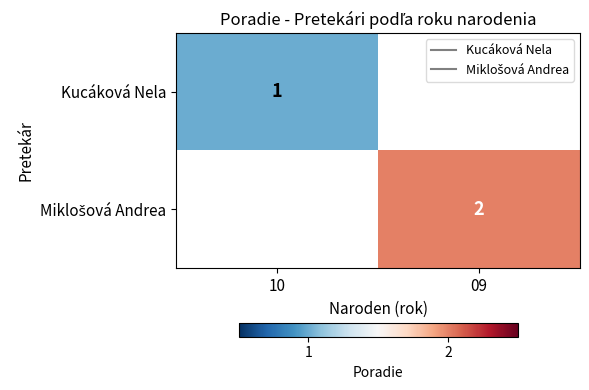

How many positive values does the Kucáková Nela series have?

1